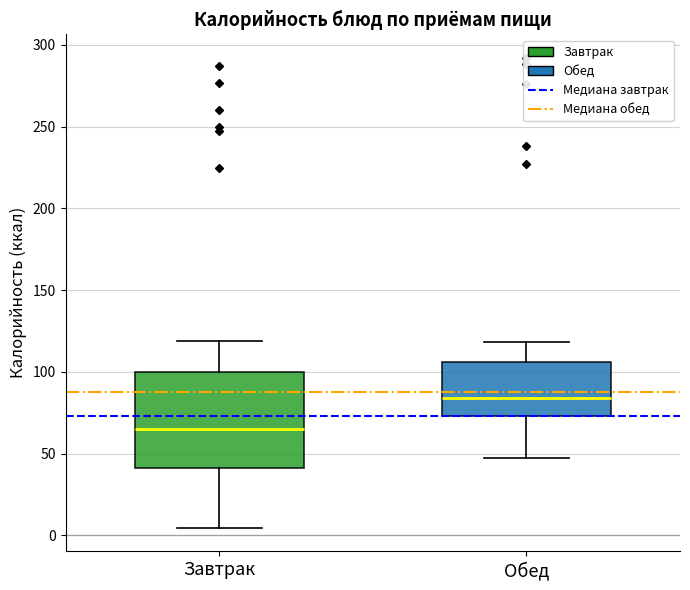

Reading left to right, read every box against the y-axis: the position of its median line, the range the box covers, and the ends of its whiskers. The values are not printed on the chart, so give them approximately, as read against the axis.

Завтрак: median 65, box 40 to 100, whiskers 5 to 120
Обед: median 85, box 75 to 105, whiskers 45 to 120